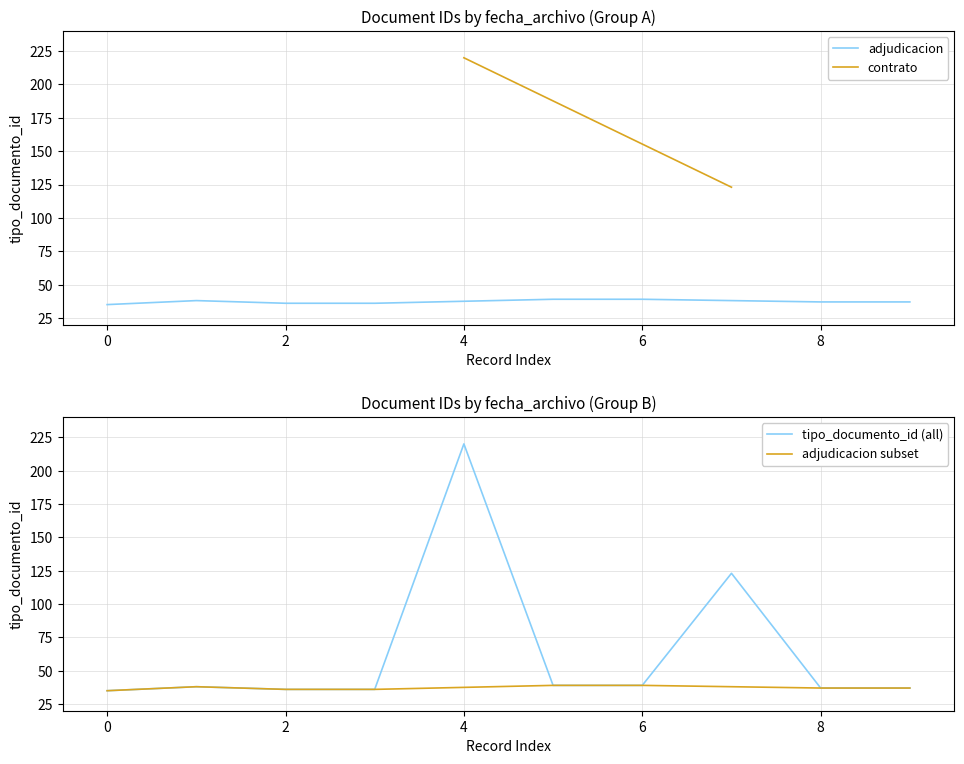

Count the number of categories in the chart.

10